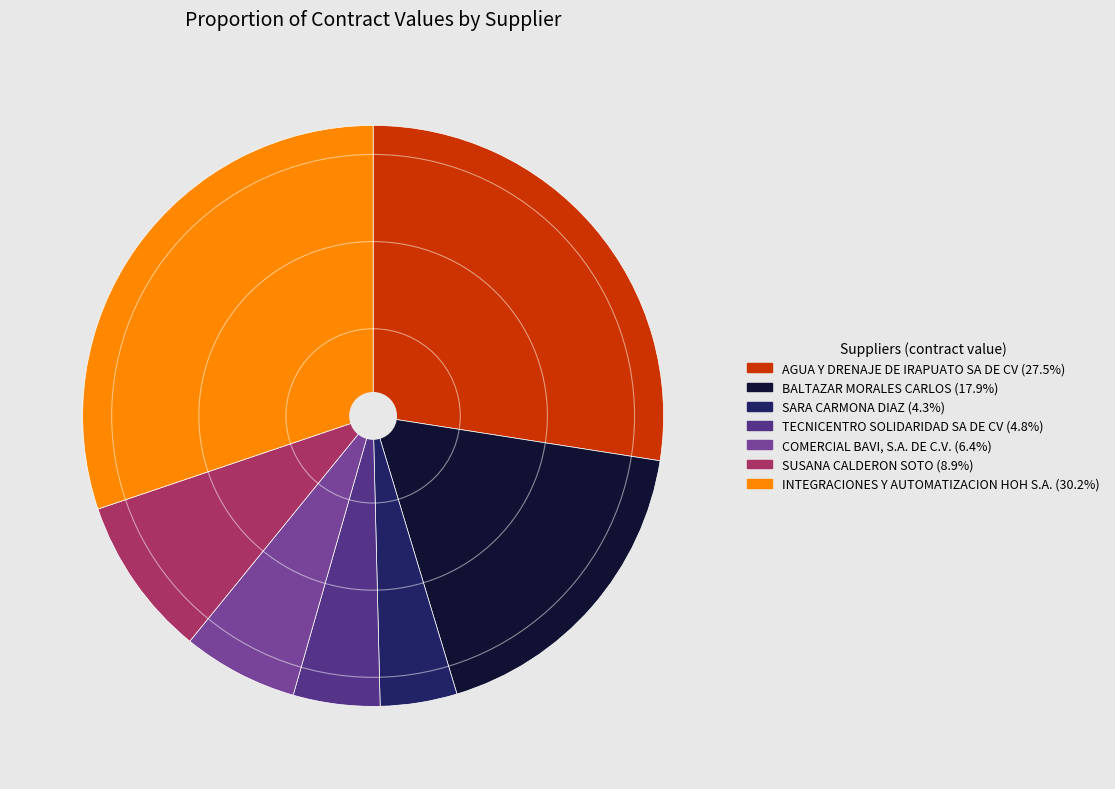

Which has a higher value, INTEGRACIONES Y AUTOMATIZACION HOH S.A. or AGUA Y DRENAJE DE IRAPUATO SA DE CV?

INTEGRACIONES Y AUTOMATIZACION HOH S.A.